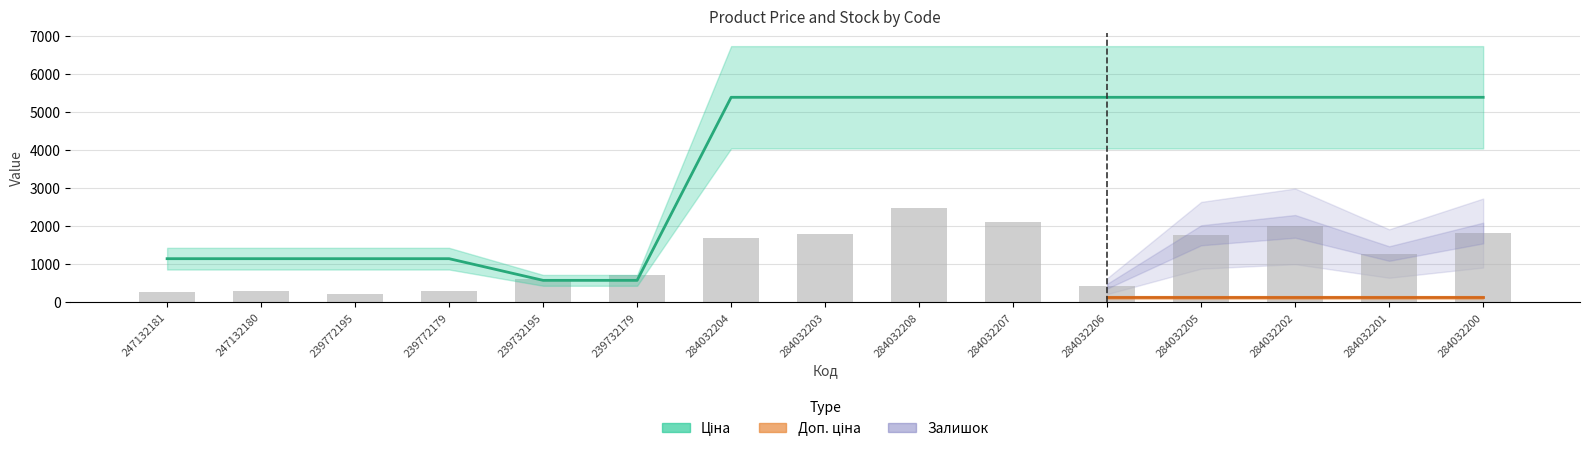

Is the value of Ціна at 284032207 greater than the value of Залишок at 247132181?

Yes